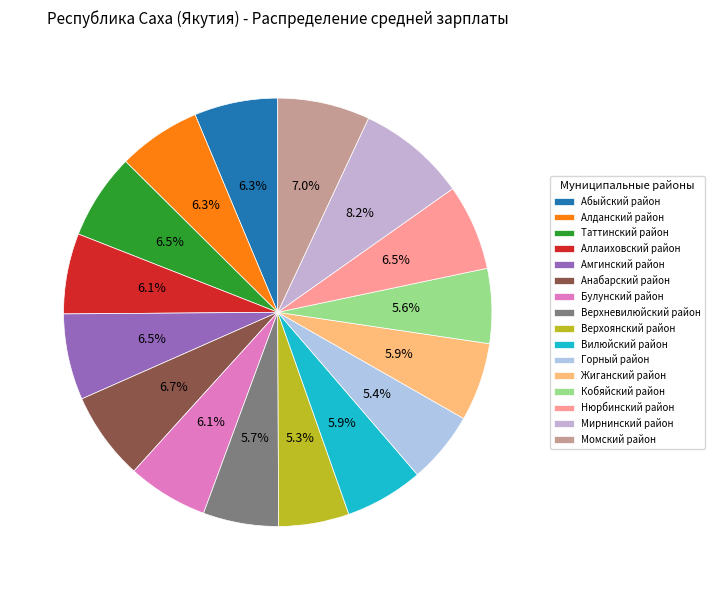

What is the change in value from Вилюйский район to Нюрбинский район?

+5563.2